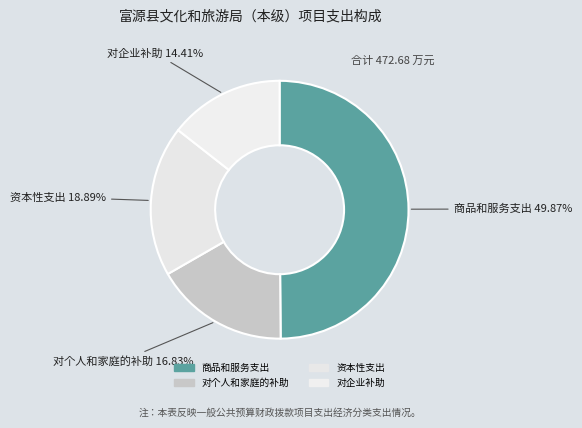

Does 资本性支出 represent more than half of the total?

No